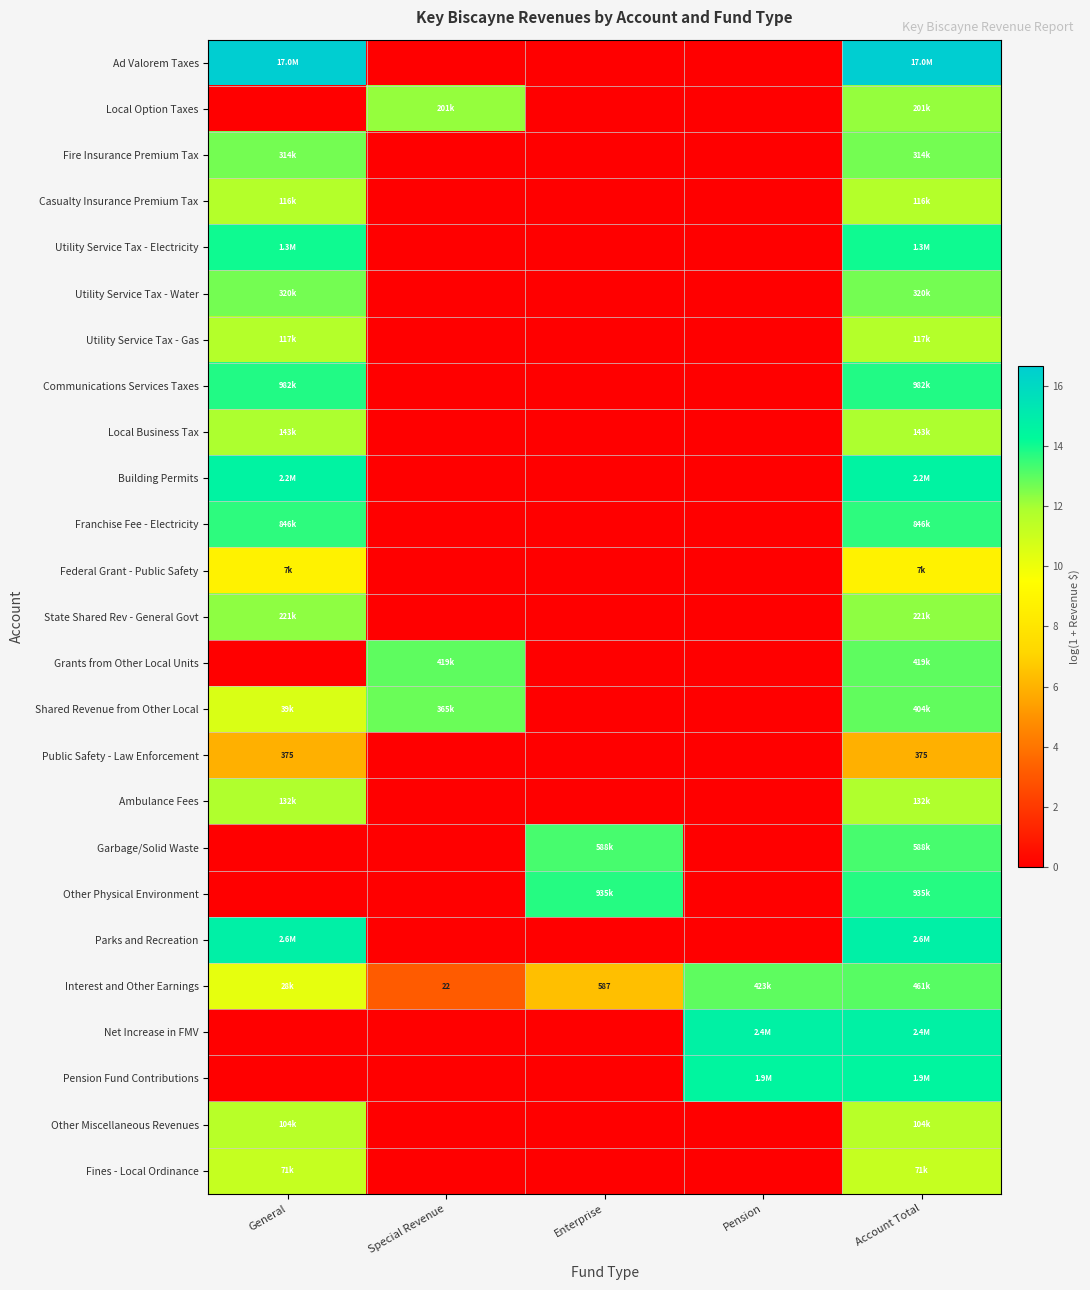

Is it true that Ambulance Fees equals 11.8 at Account Total?

True